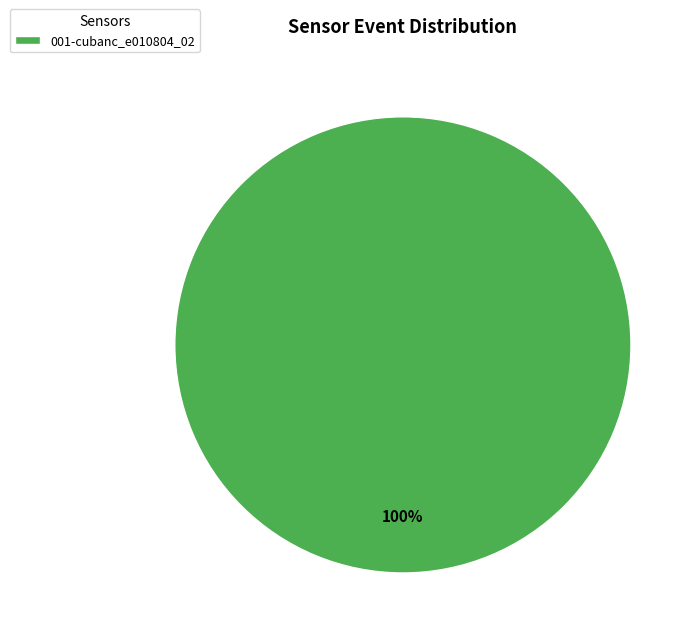

The 001-cubanc_e010804_02 slice represents 87% of the pie. True or false?

False